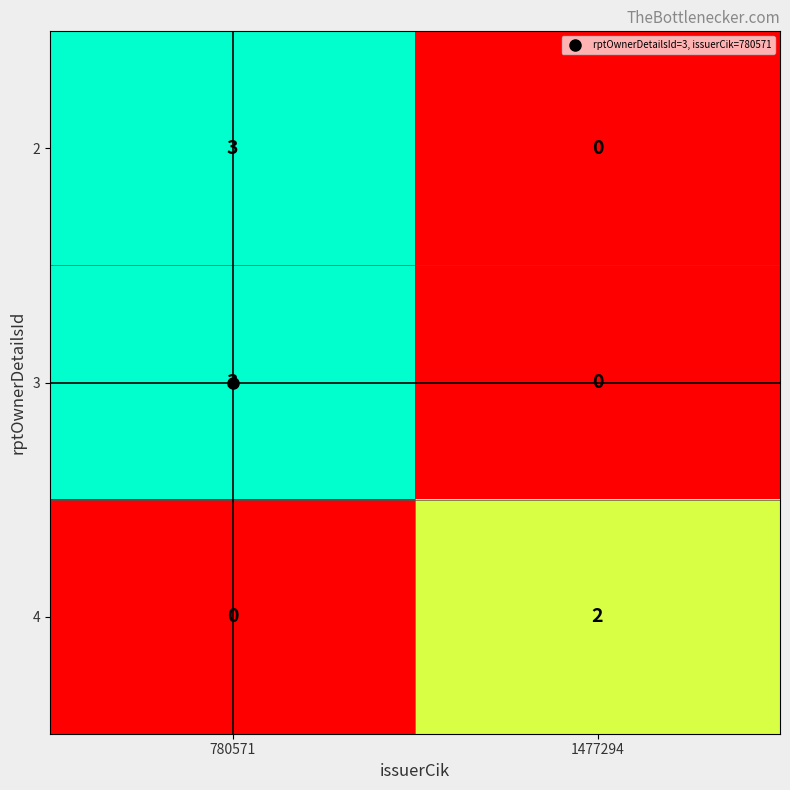

What is the difference between the maximum and minimum values in the 2 series?

3